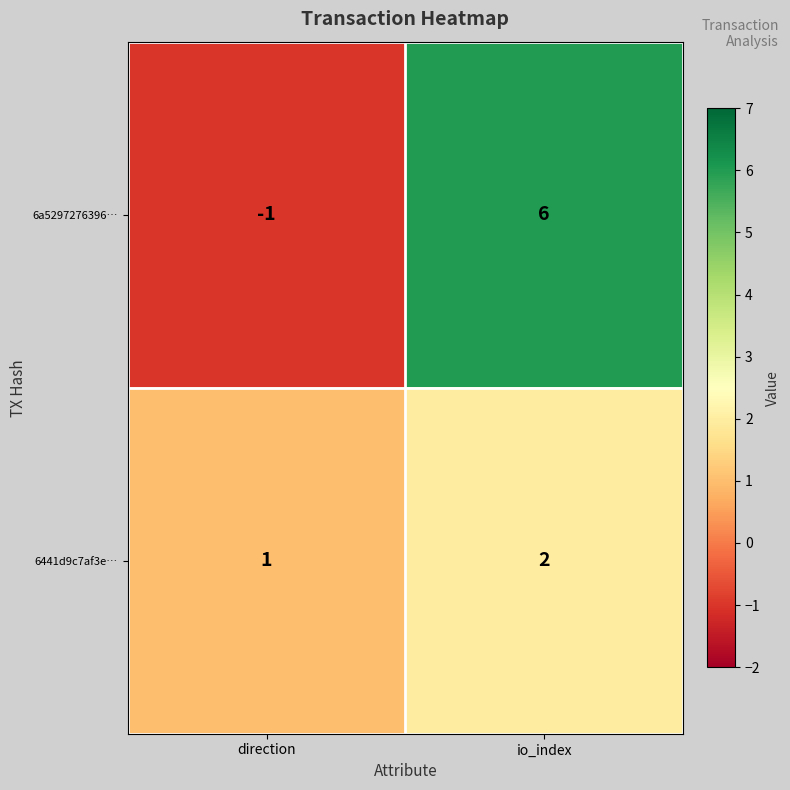

Reading right to left, list all the values displayed in this chart.

6a5297276396…: io_index=6	direction=-1
6441d9c7af3e…: io_index=2	direction=1